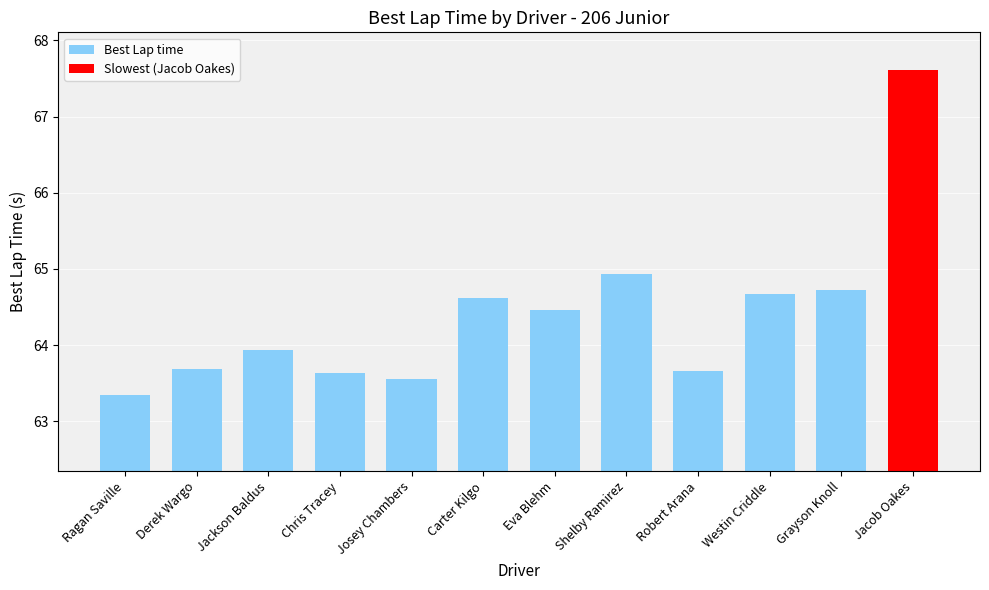

What is the label of the 10th bar from the left?

Westin Criddle